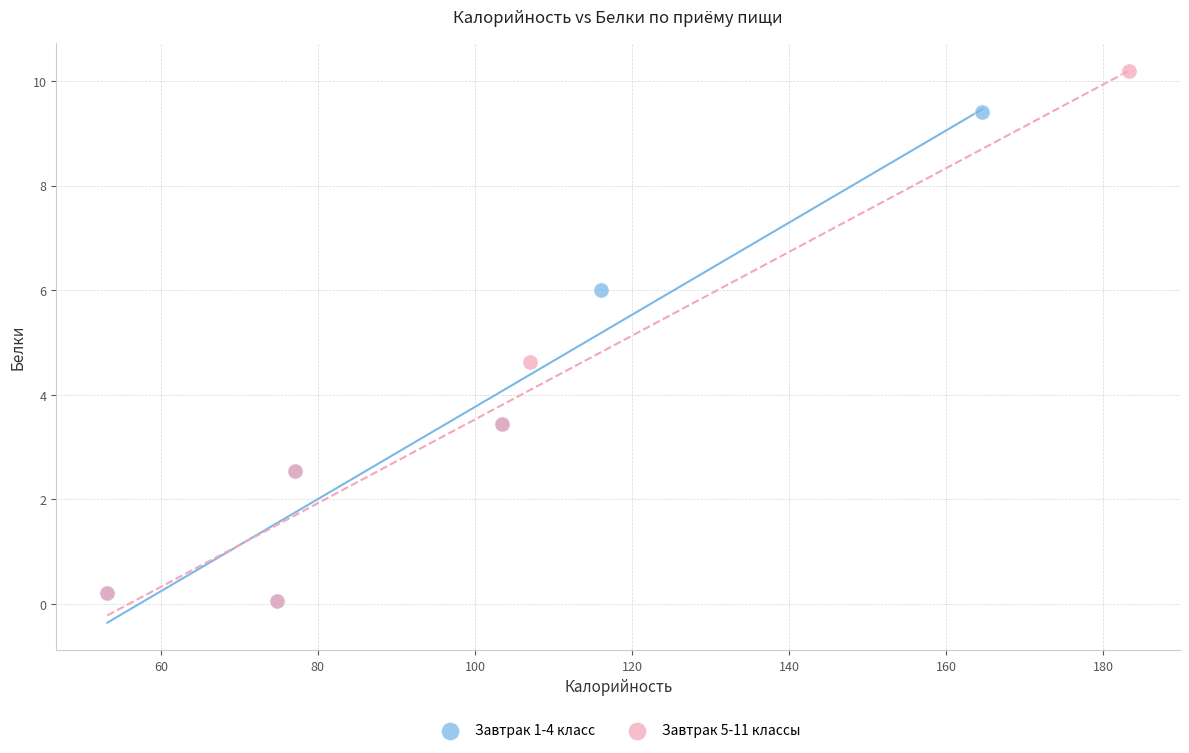

What are all the series names shown in the legend?

Завтрак 1-4 класс, Завтрак 5-11 классы